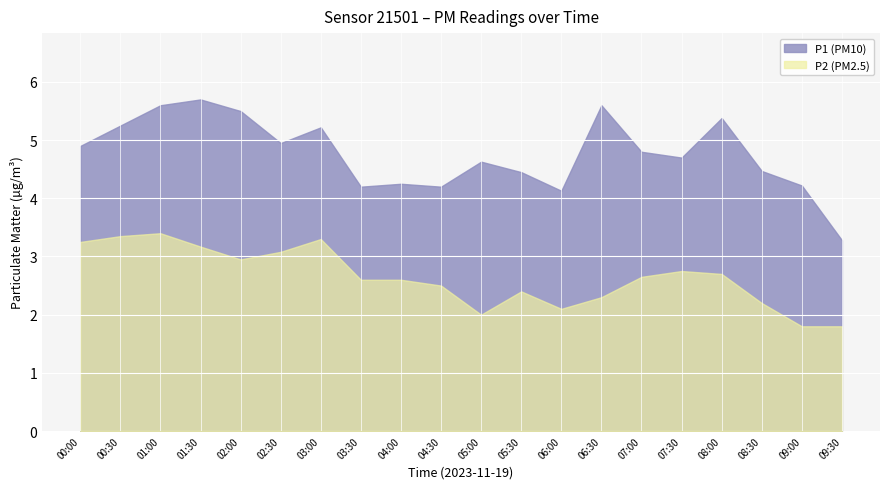

How many values in the P1 series exceed 4?

19